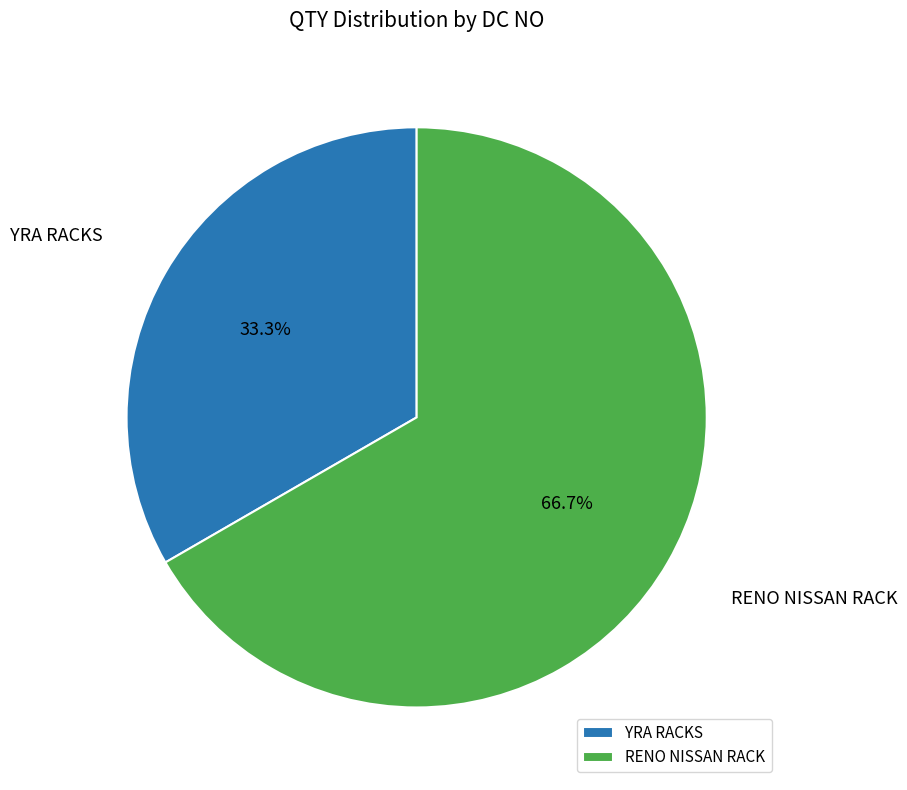

To the nearest percent, what is the difference between the largest and smallest slice percentages?

33%